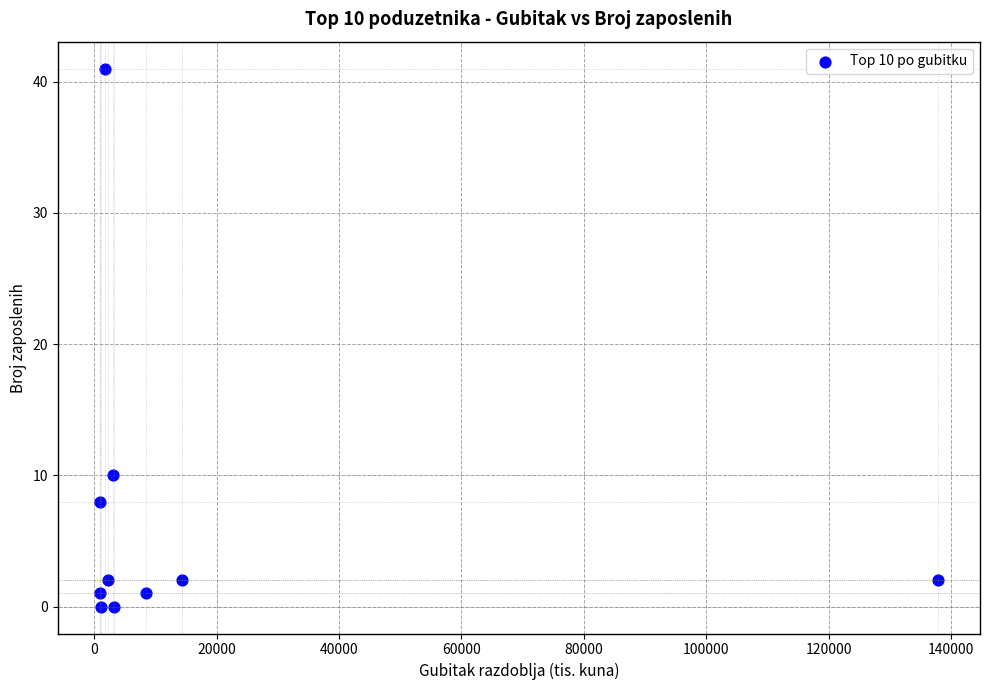

What Y value in the scatter plot is closest to 20?

10